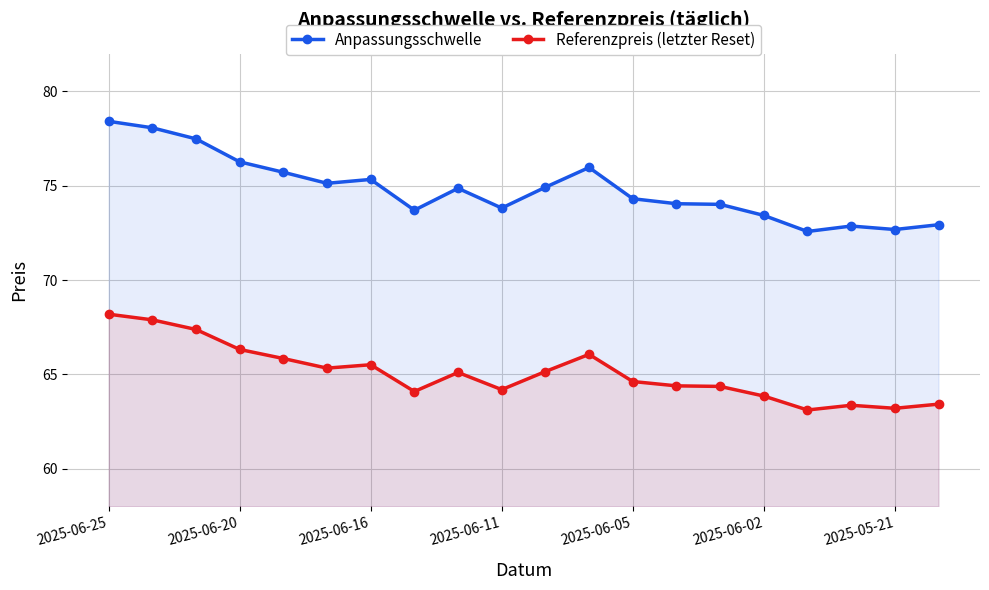

Rank the series by their average value, from highest to lowest.

Anpassungsschwelle, Referenzpreis (letzter Reset)